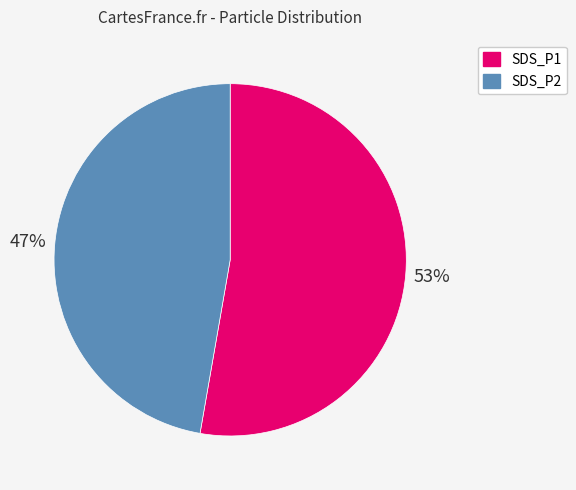

Which slice represents more than half of the pie?

SDS_P1